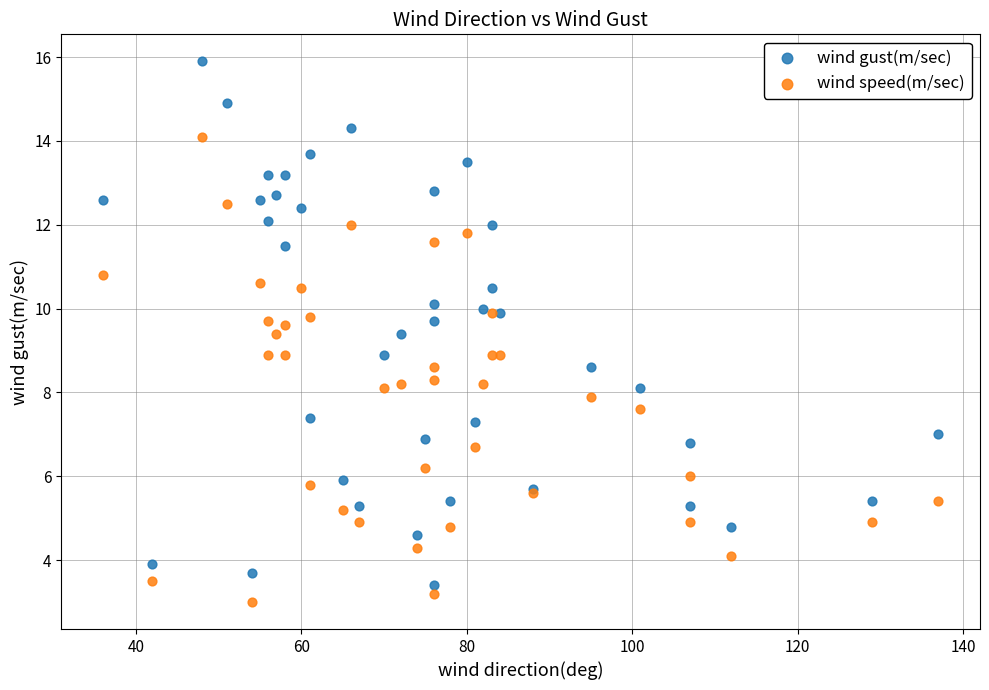

What is the X range (max minus min) for the scatter plot?

101.0